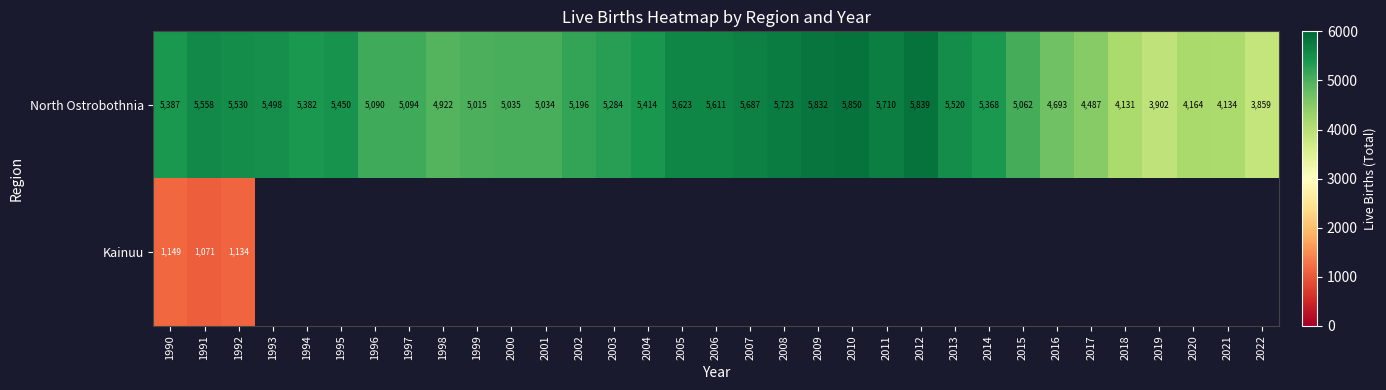

True or false: North Ostrobothnia has a value of 2363.9 at 2014.

False